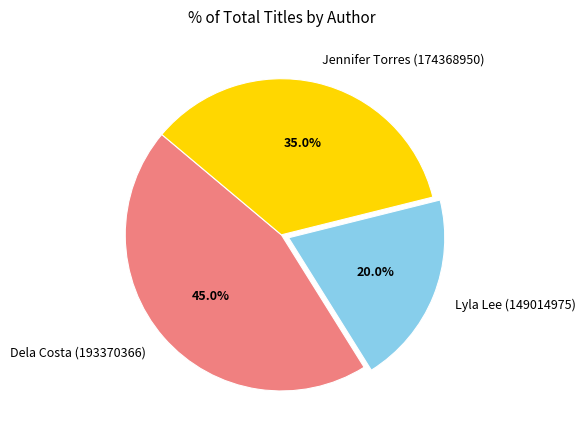

Is the sum of Lyla Lee (149014975) and Dela Costa (193370366) greater than half?

Yes